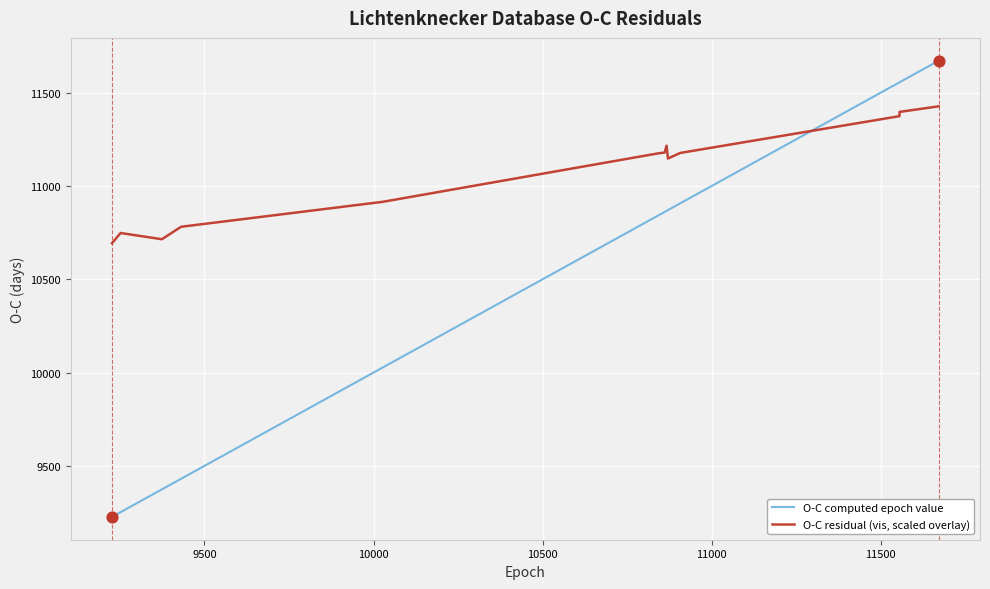

Which series has the widest spread of values?

O-C computed epoch value